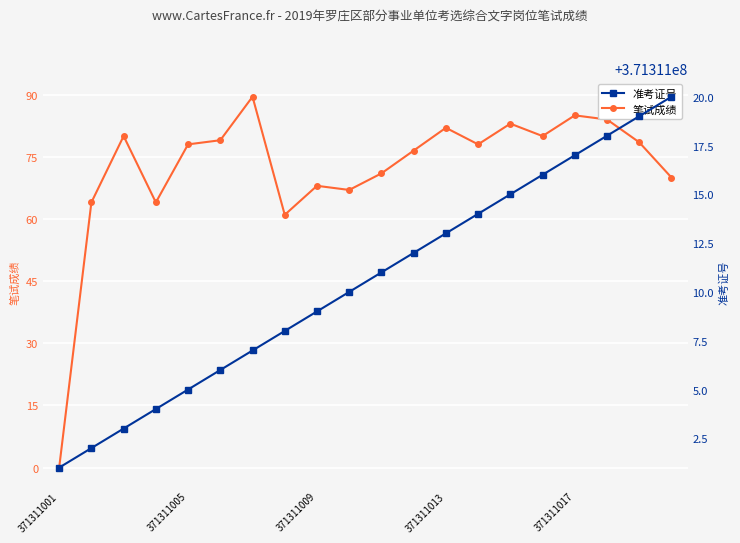

Count the number of categories in the chart.

20